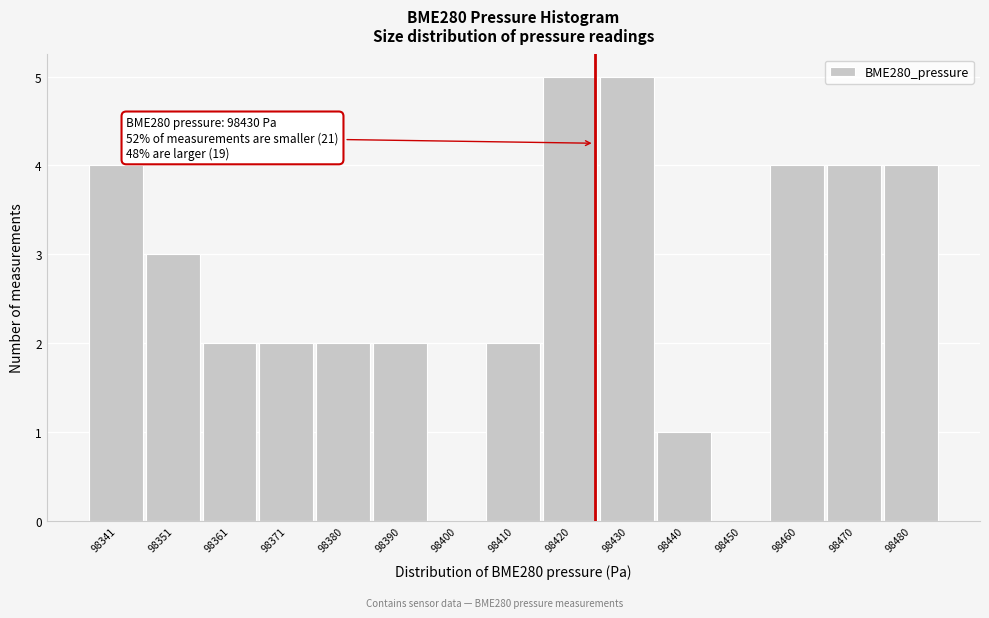

Reading right to left, what are all the values shown in this chart?

98480=4	98470=4	98460=4	98450=0	98440=1	98430=5	98420=5	98410=2	98400=0	98390=2	98380=2	98371=2	98361=2	98351=3	98341=4